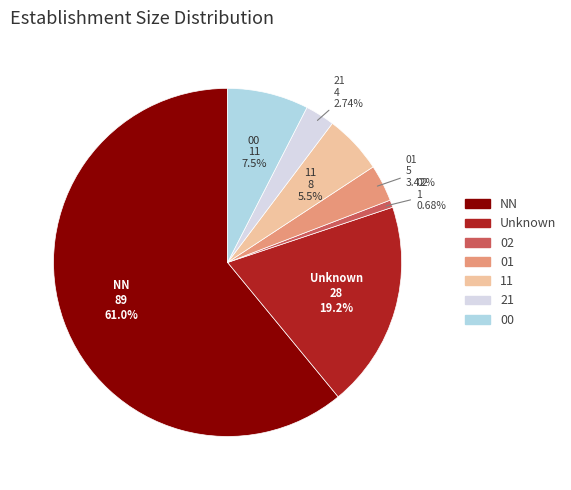

Is there any slice that represents more than half of the pie?

Yes